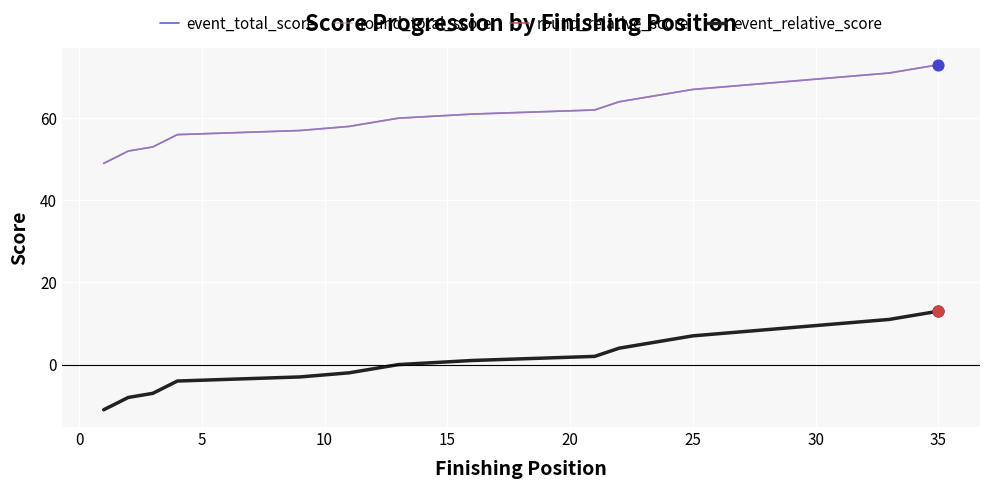

Which series reaches the minimum Y coordinate?

round_relative_score